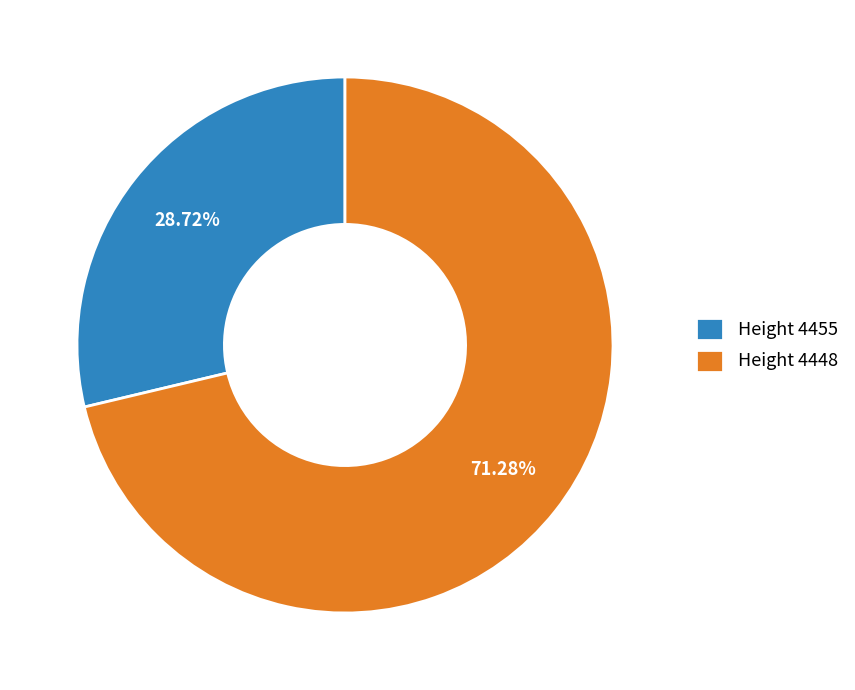

Count the number of slices in the pie.

2